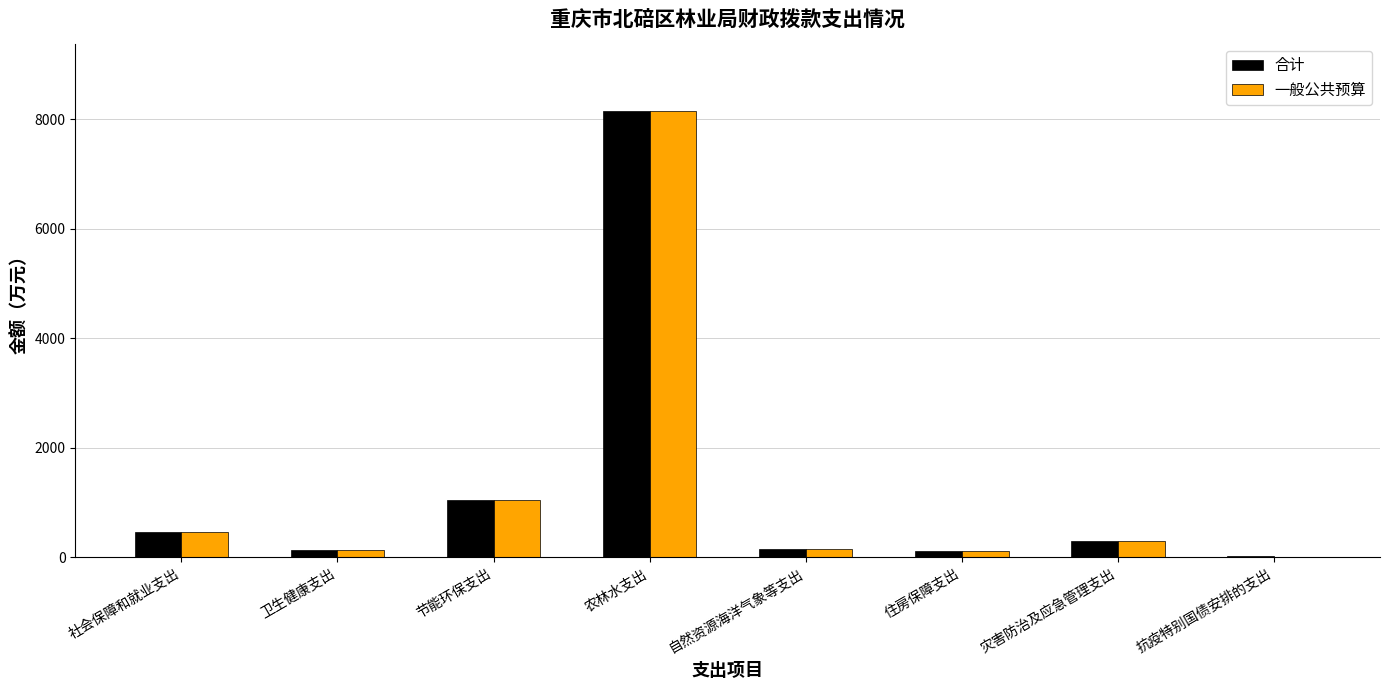

Which category has the highest value across all series?

农林水支出